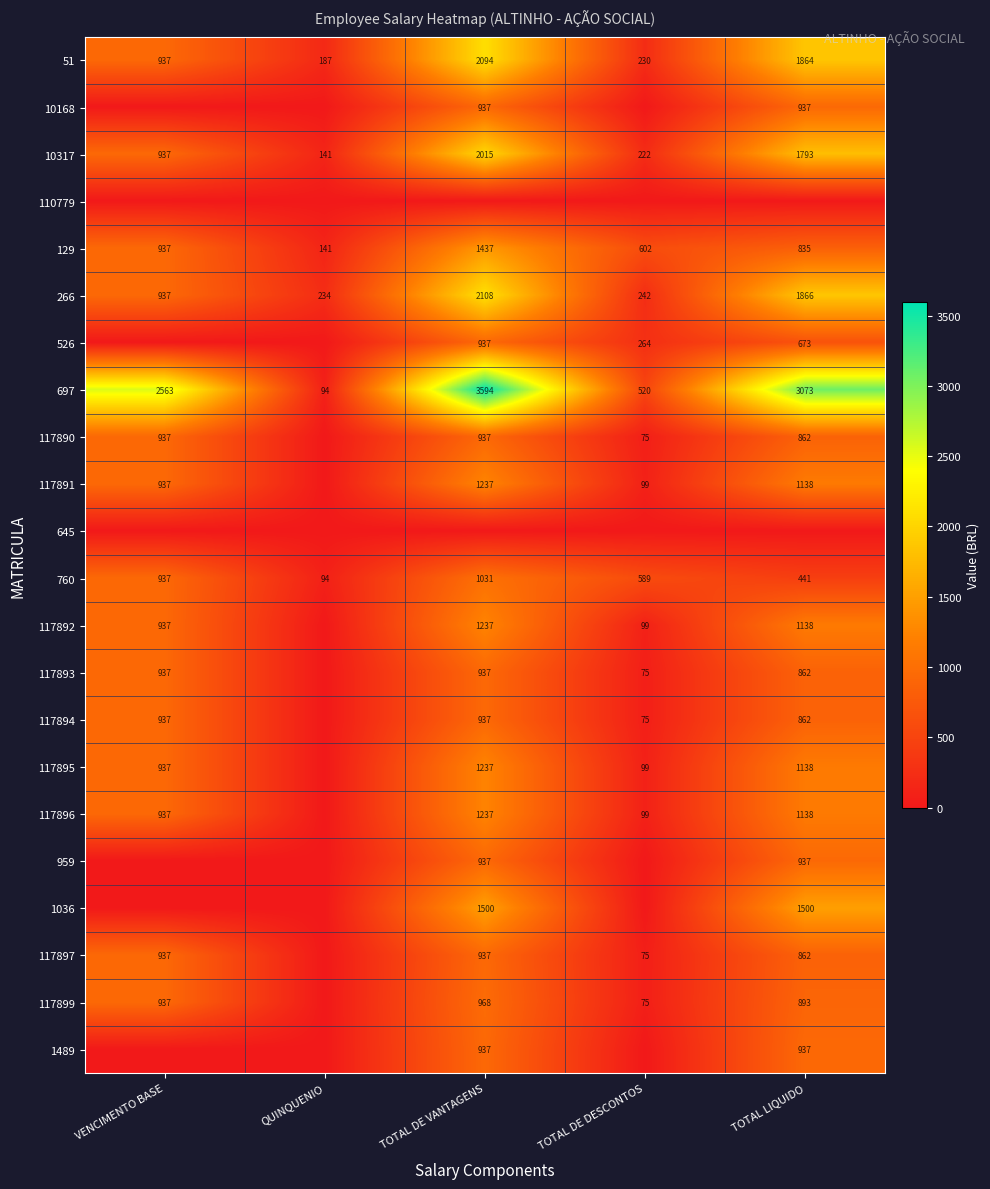

What is the difference between the maximum and minimum values in the 266 series?

1874